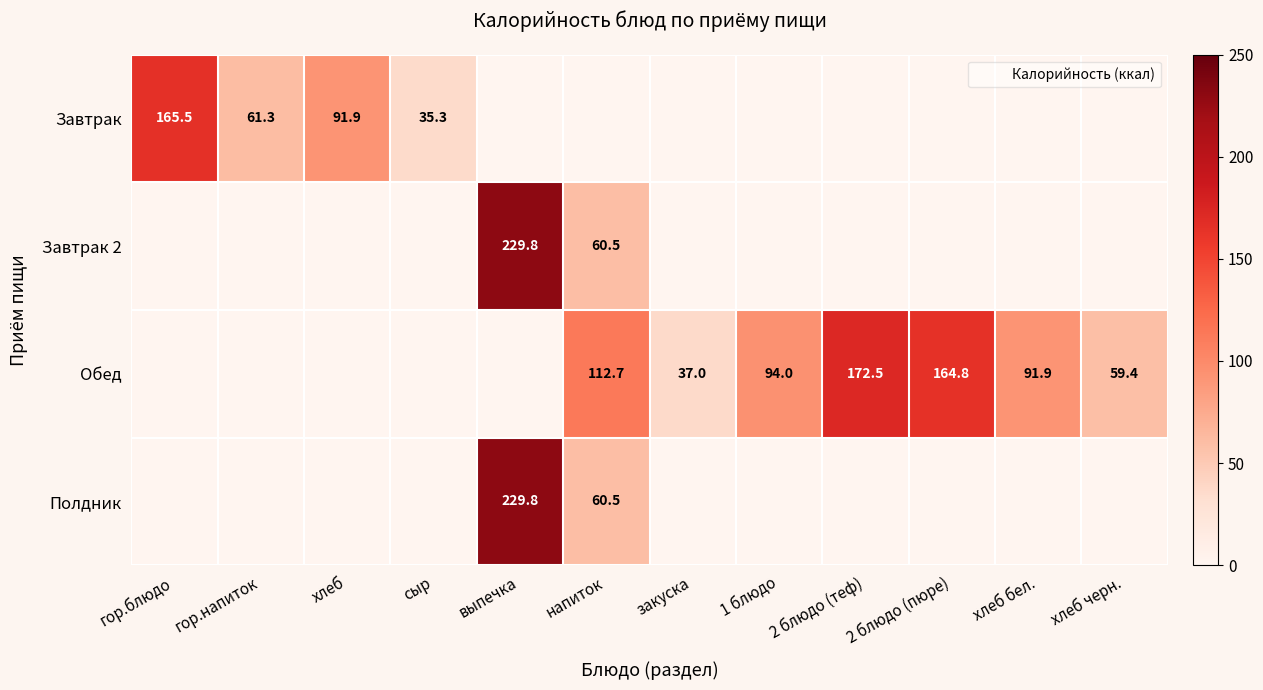

At which category does the chart reach its peak across all series?

выпечка